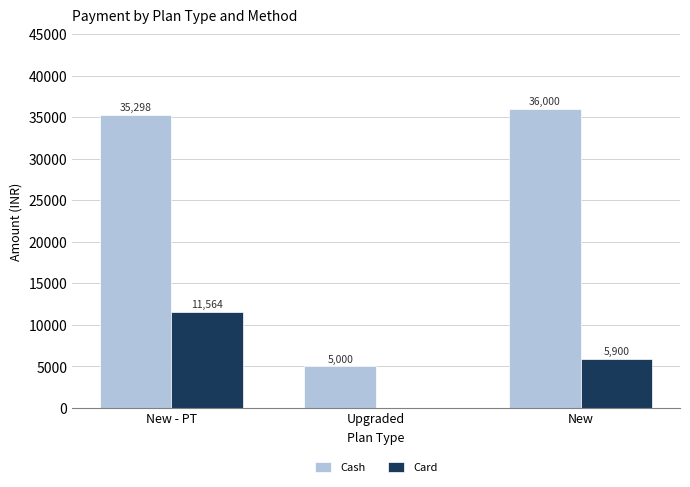

True or false: Card has a value of 3136 at New.

False